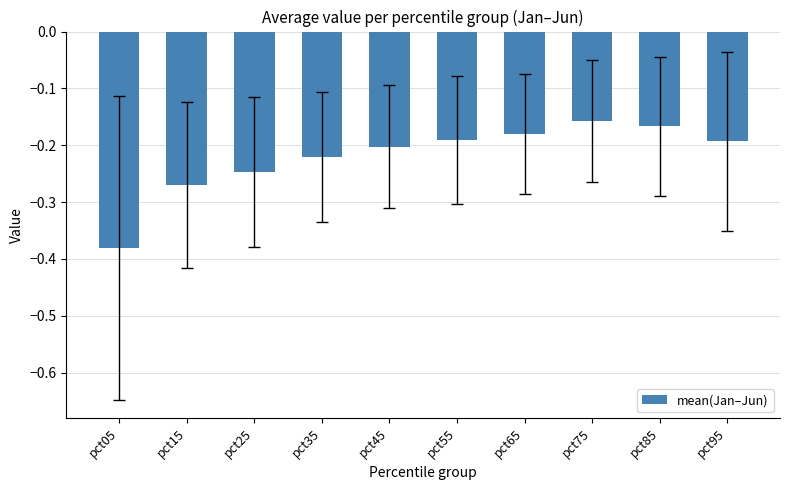

How many bars are there in total?

10